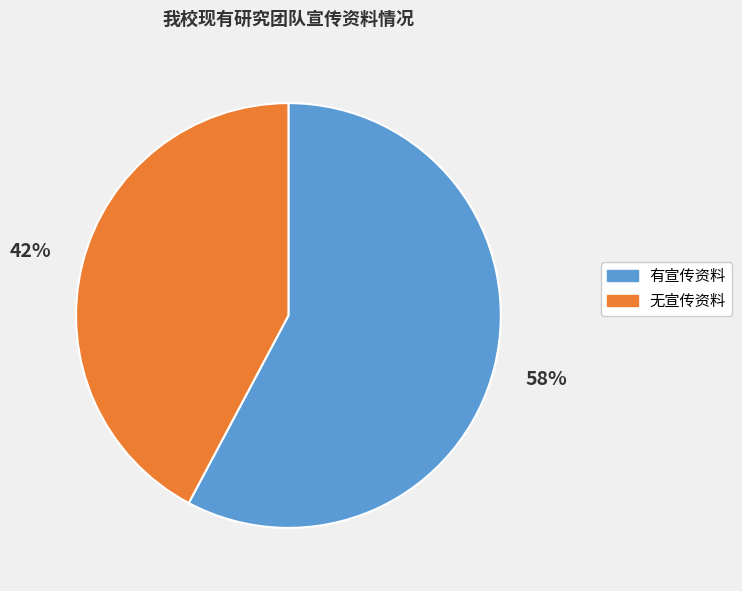

How many slices are in this pie chart?

2